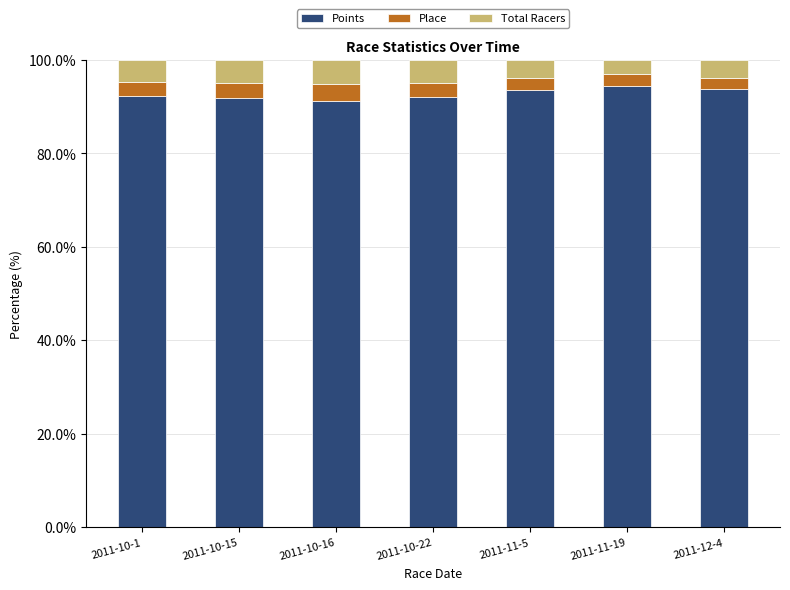

What is the sum of all Points values?

649.1